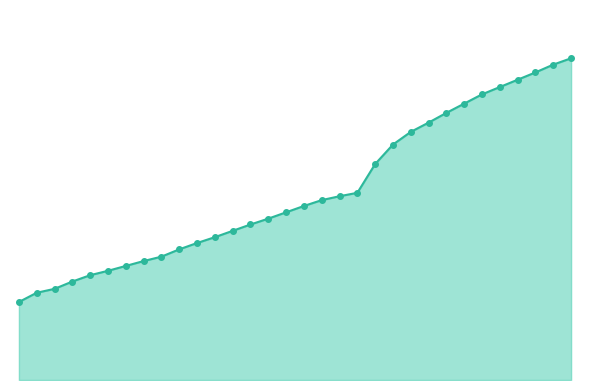

Is this an area chart (filled region under the line)?

Yes